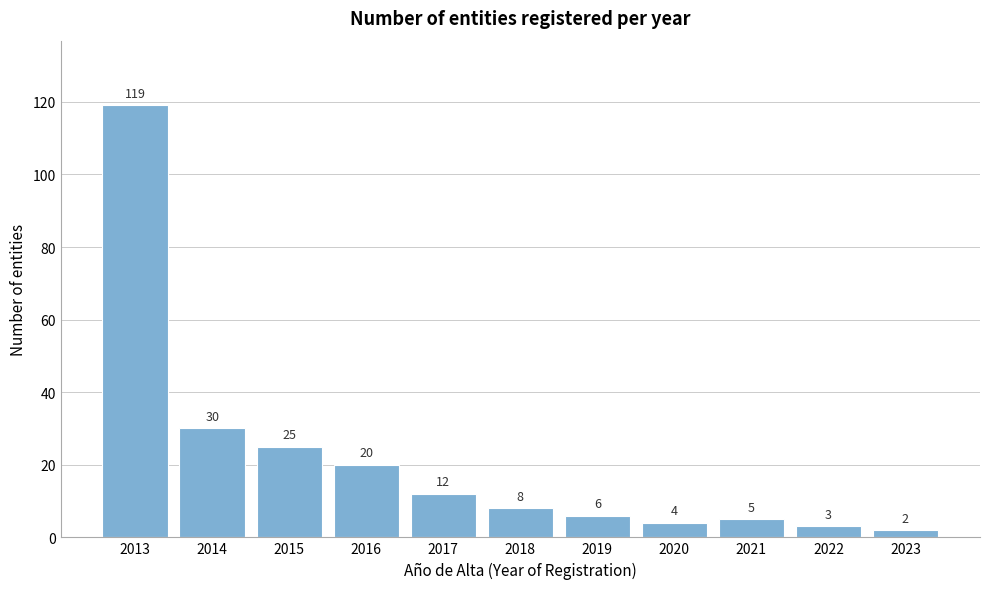

Reading left to right, what are all the values shown in this chart?

119	30	25	20	12	8	6	4	5	3	2